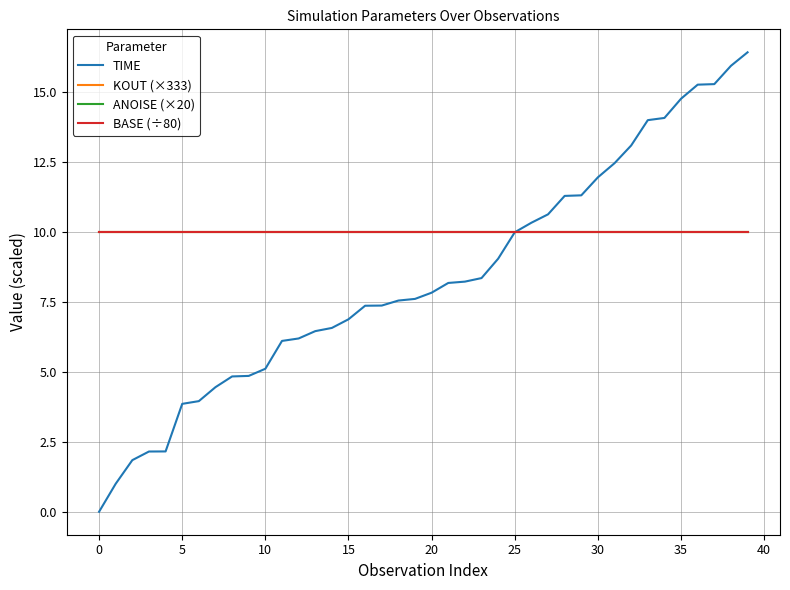

Does the chart display data point markers on the line(s)?

No